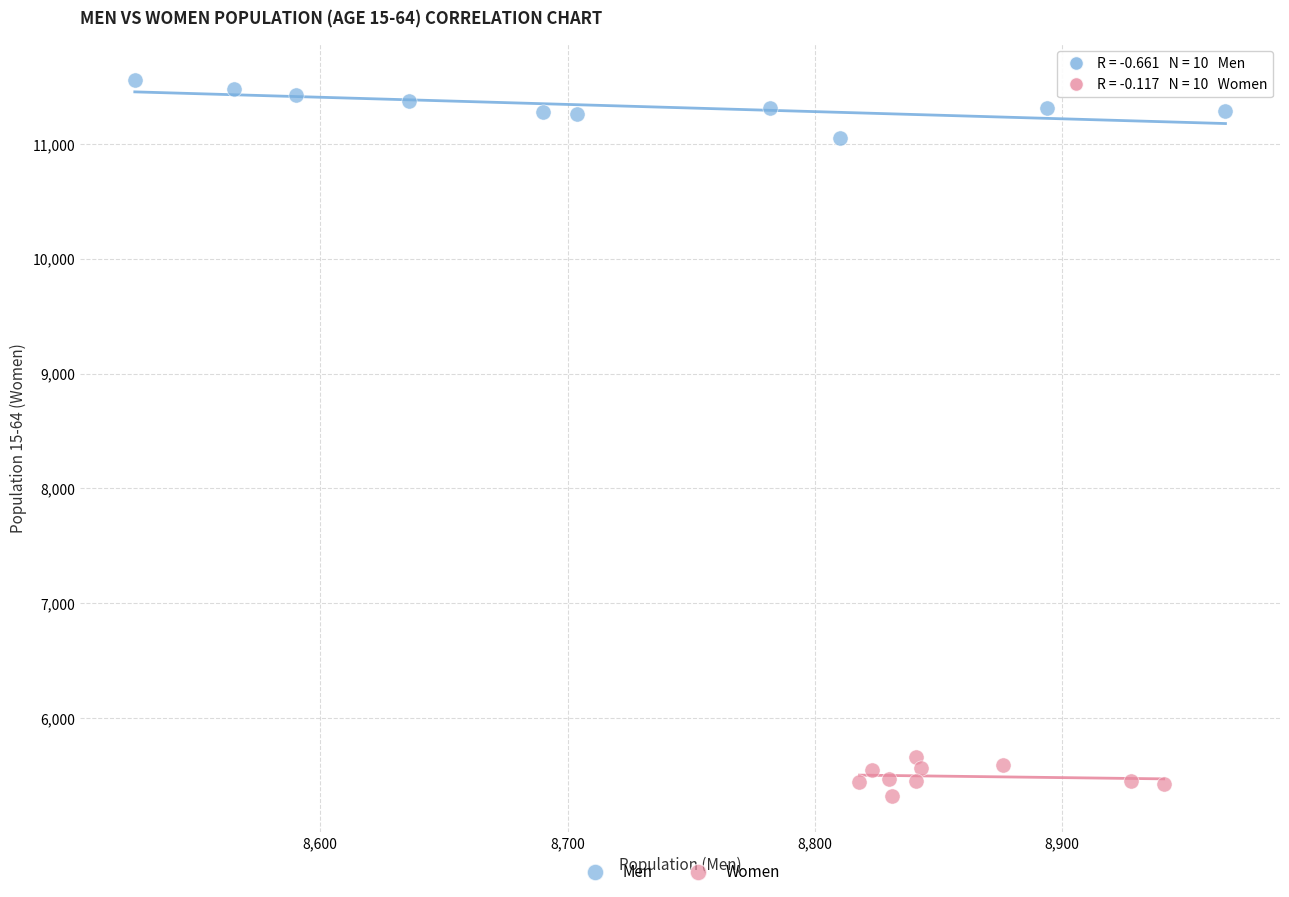

Which series contains the highest Y value?

Men